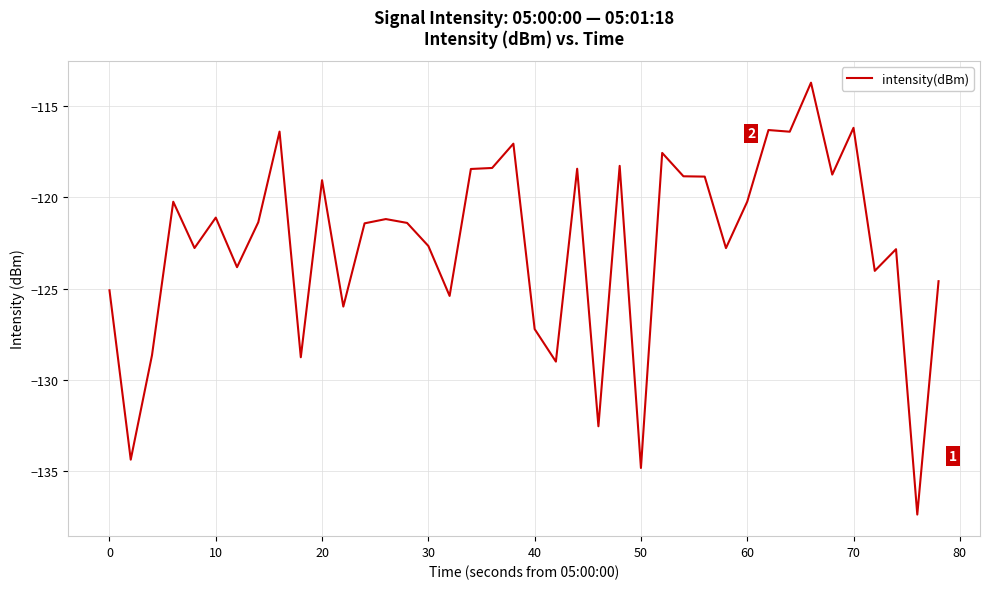

What is the minimum value shown in the chart?

-137.4